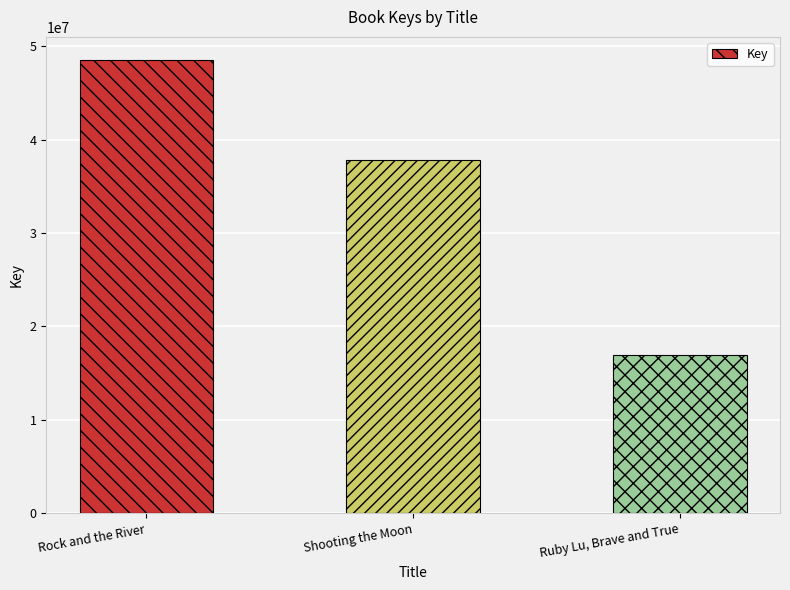

What is the sum of all values?

103286885